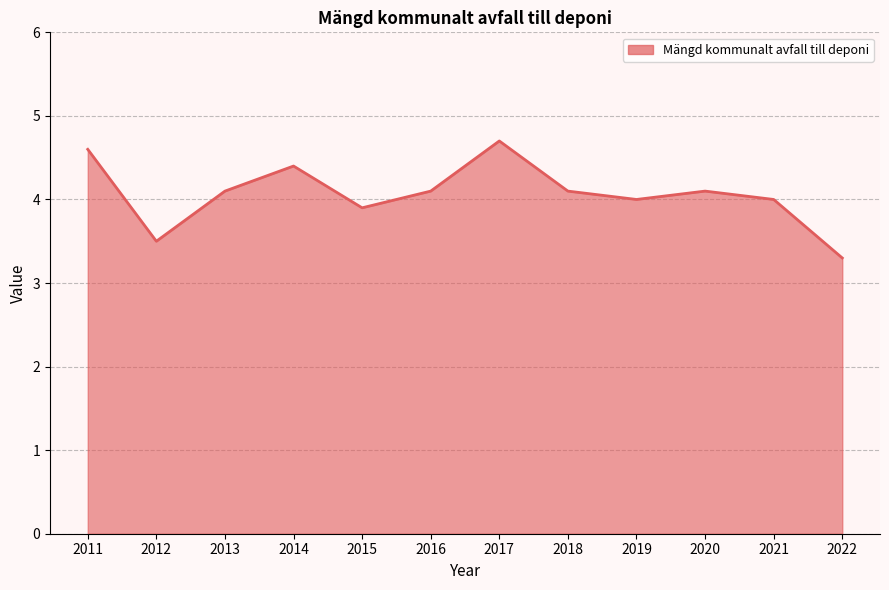

Reading left to right, transcribe all the data shown in this chart.

2011=4.6	2012=3.5	2013=4.1	2014=4.4	2015=3.9	2016=4.1	2017=4.7	2018=4.1	2019=4.0	2020=4.1	2021=4.0	2022=3.3